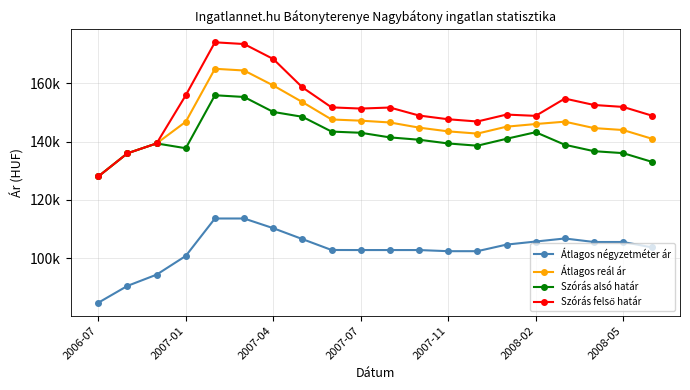

What is the value of the Szórás felső határ point at the 15th from the left?

149257